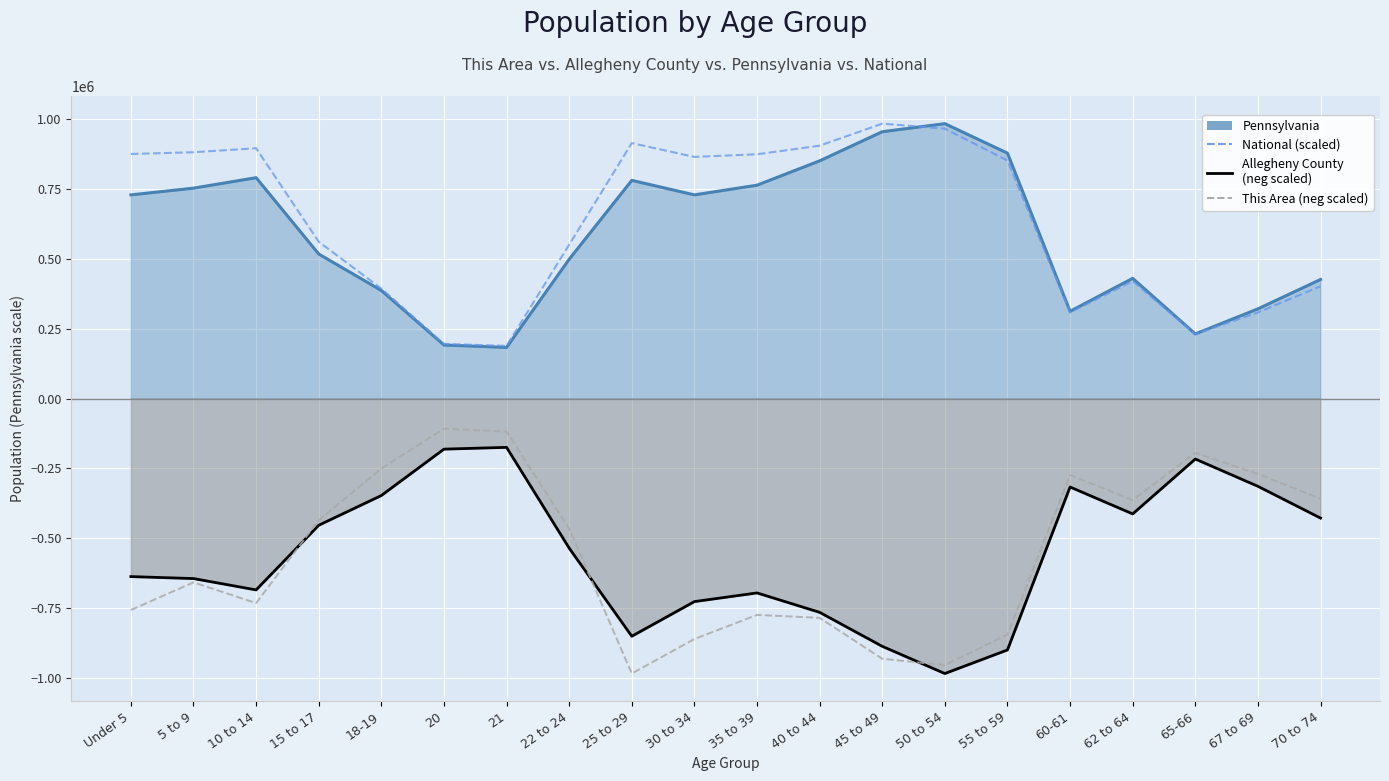

Reading left to right, what are all the values shown in this chart?

Pennsylvania: 729538.0	753635.0	791151.0	517831.0	387235.0	191942.0	183257.0	498947.0	781527.0	729592.0	764287.0	851382.0	955763.0	984641.0	879048.0	312575.0	430721.0	231623.0	321379.0	426536.0
National (scaled): 875927.9	882314.6	896559.9	561694.5	393971.4	195948.7	188801.5	551215.3	914972.9	865553.5	874986.2	905829.0	984641.0	966843.3	852662.9	308450.1	420772.5	230670.1	308521.0	402299.8
Allegheny County (neg scaled): -637468.9	-644510.7	-685108.8	-453600.6	-347092.0	-180993.5	-174632.8	-535487.9	-851117.1	-727019.0	-695926.9	-765463.5	-887147.5	-984641.0	-900179.4	-316620.9	-412982.5	-216493.0	-314076.6	-427877.4
This Area (neg scaled): -757008.9	-658191.9	-732304.7	-435853.6	-250571.7	-107640.0	-118227.5	-465851.7	-984641.0	-861119.7	-774654.8	-785242.4	-931703.3	-954643.0	-845238.4	-273511.4	-363505.5	-194104.9	-269982.2	-358211.7